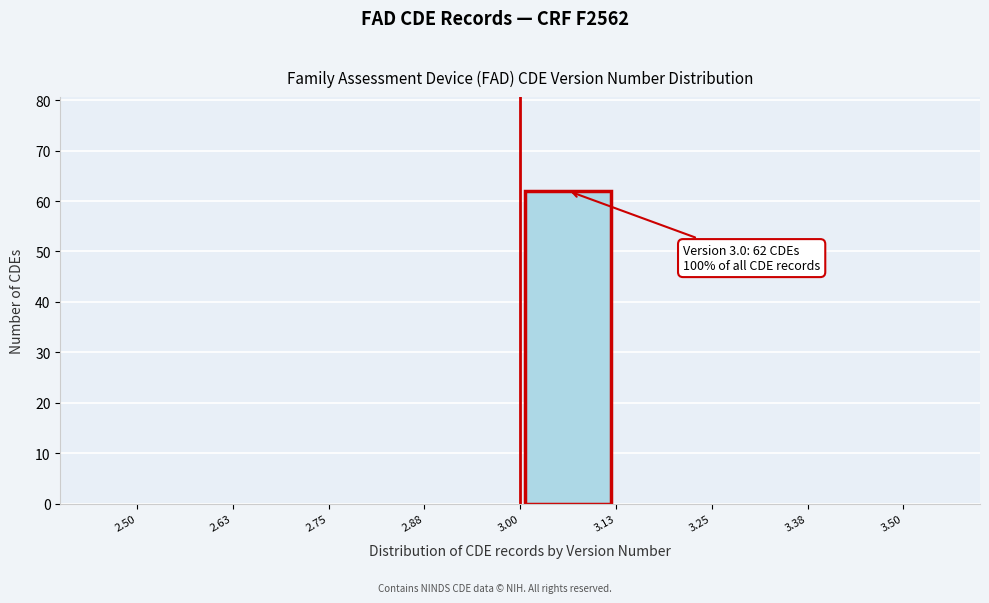

Which range on the x-axis has the tallest bar?

3.00 to 3.13